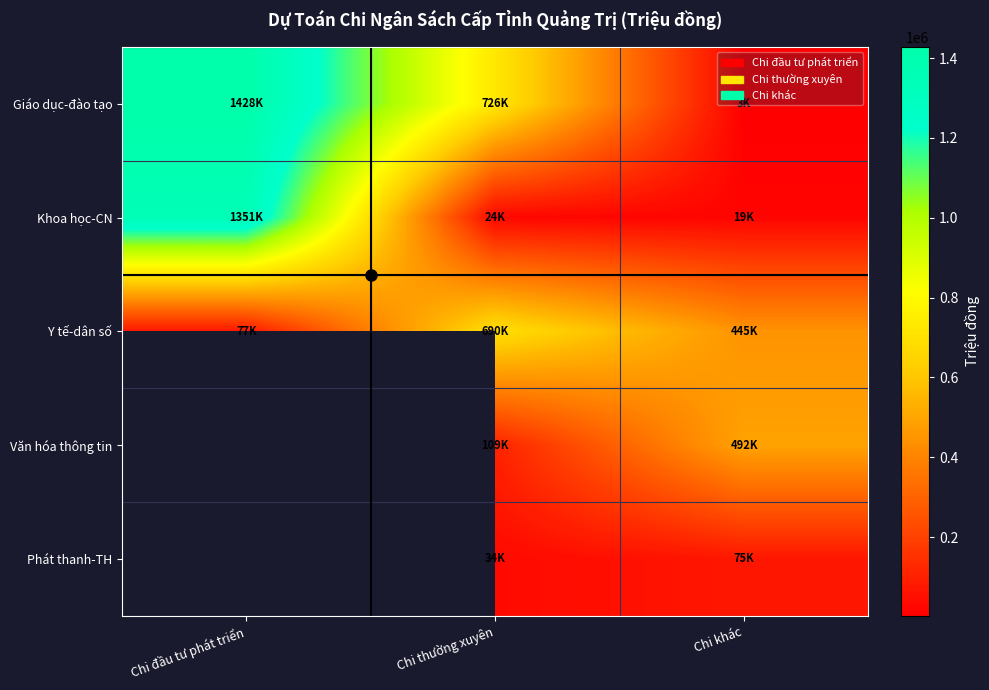

Which label corresponds to the smallest value in the chart?

Chi khác